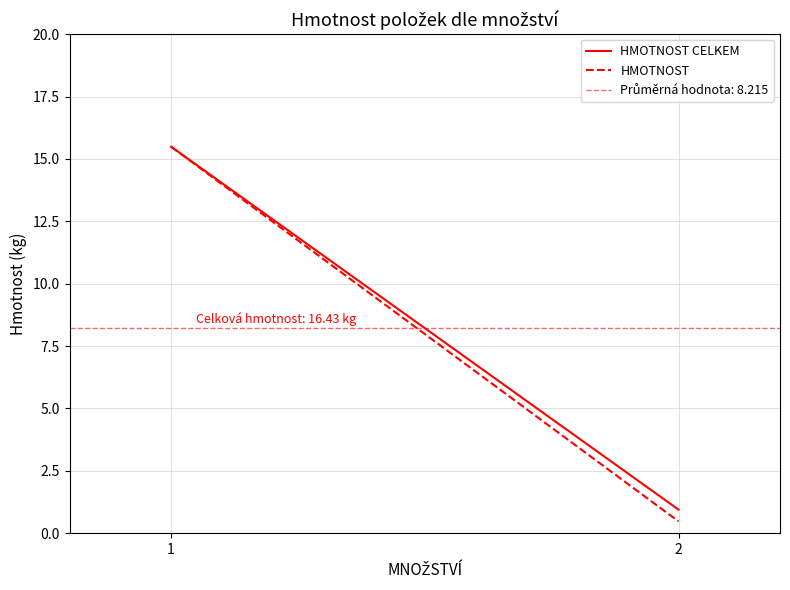

Rank the series by their average value, from highest to lowest.

HMOTNOST CELKEM, HMOTNOST